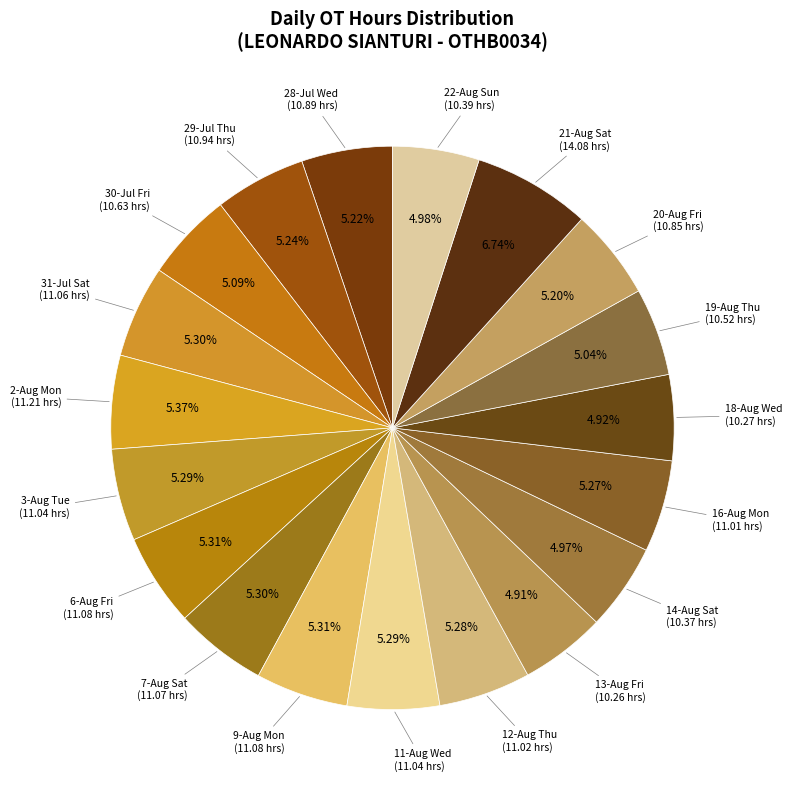

How many slices are in this pie chart?

19